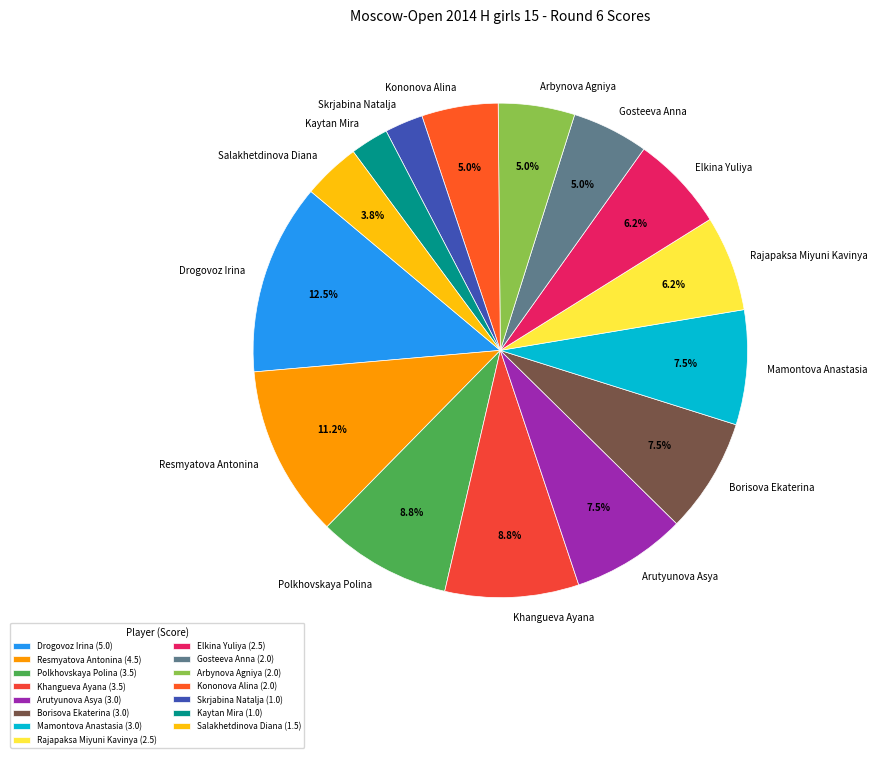

Between Mamontova Anastasia and Resmyatova Antonina, which is larger?

Resmyatova Antonina